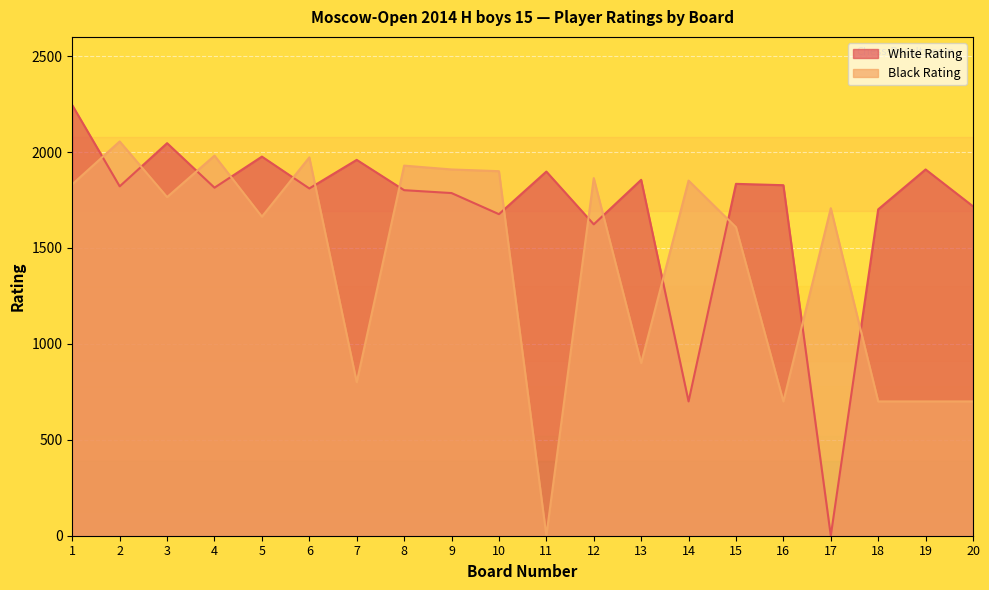

In Black Rating, how many points are lower than both neighbors (excluding endpoints)?

6